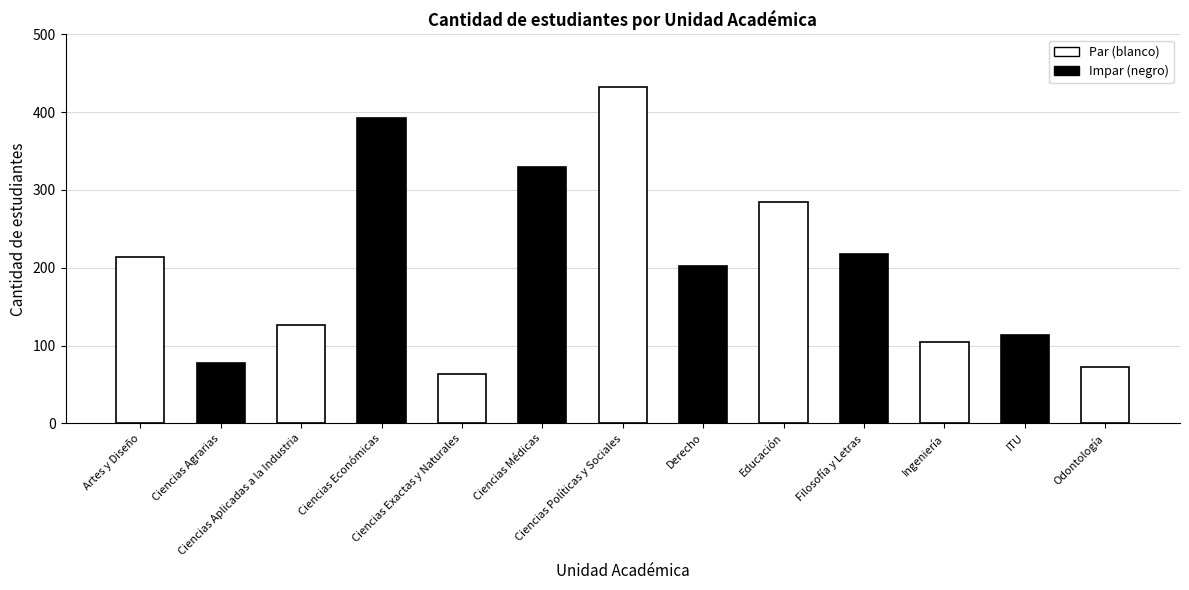

Which has a higher value, Educación or Ciencias Médicas?

Ciencias Médicas